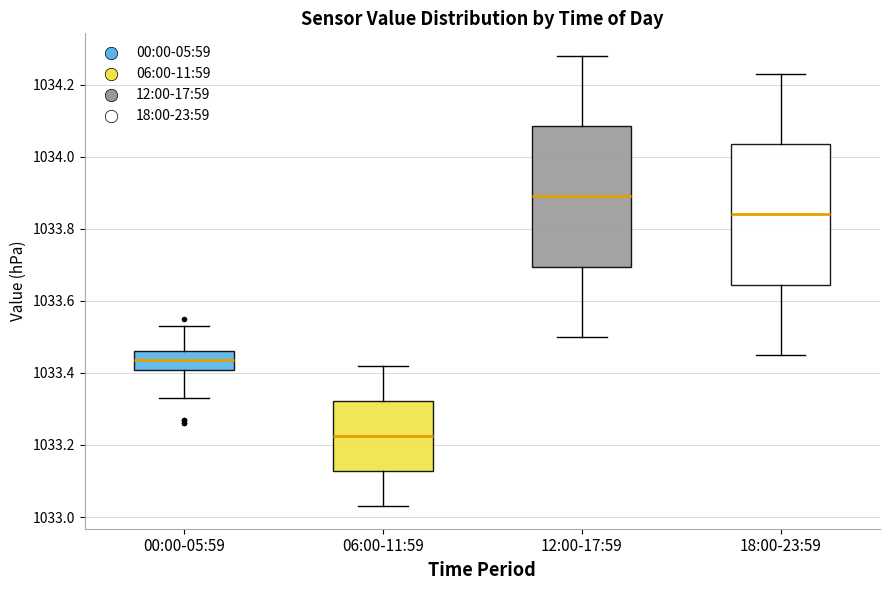

Reading left to right, read every box against the y-axis: the position of its median line, the range the box covers, and the ends of its whiskers. The values are not printed on the chart, so give them approximately, as read against the axis.

00:00-05:59: median 1033.44, box 1033.40 to 1033.46, whiskers 1033.34 to 1033.54
06:00-11:59: median 1033.22, box 1033.12 to 1033.32, whiskers 1033.04 to 1033.42
12:00-17:59: median 1033.90, box 1033.70 to 1034.08, whiskers 1033.50 to 1034.28
18:00-23:59: median 1033.84, box 1033.64 to 1034.04, whiskers 1033.46 to 1034.24